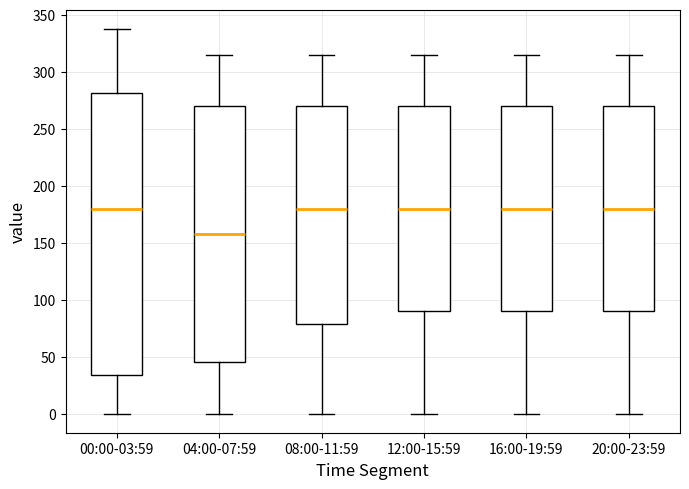

Reading left to right, read every box against the y-axis: the position of its median line, the range the box covers, and the ends of its whiskers. The values are not printed on the chart, so give them approximately, as read against the axis.

00:00-03:59: median 180, box 35 to 280, whiskers 0 to 340
04:00-07:59: median 160, box 45 to 270, whiskers 0 to 315
08:00-11:59: median 180, box 80 to 270, whiskers 0 to 315
12:00-15:59: median 180, box 90 to 270, whiskers 0 to 315
16:00-19:59: median 180, box 90 to 270, whiskers 0 to 315
20:00-23:59: median 180, box 90 to 270, whiskers 0 to 315